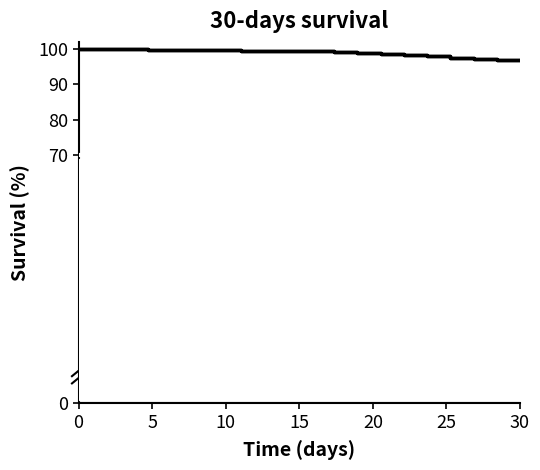

What is the minimum value shown in the chart?

96.8